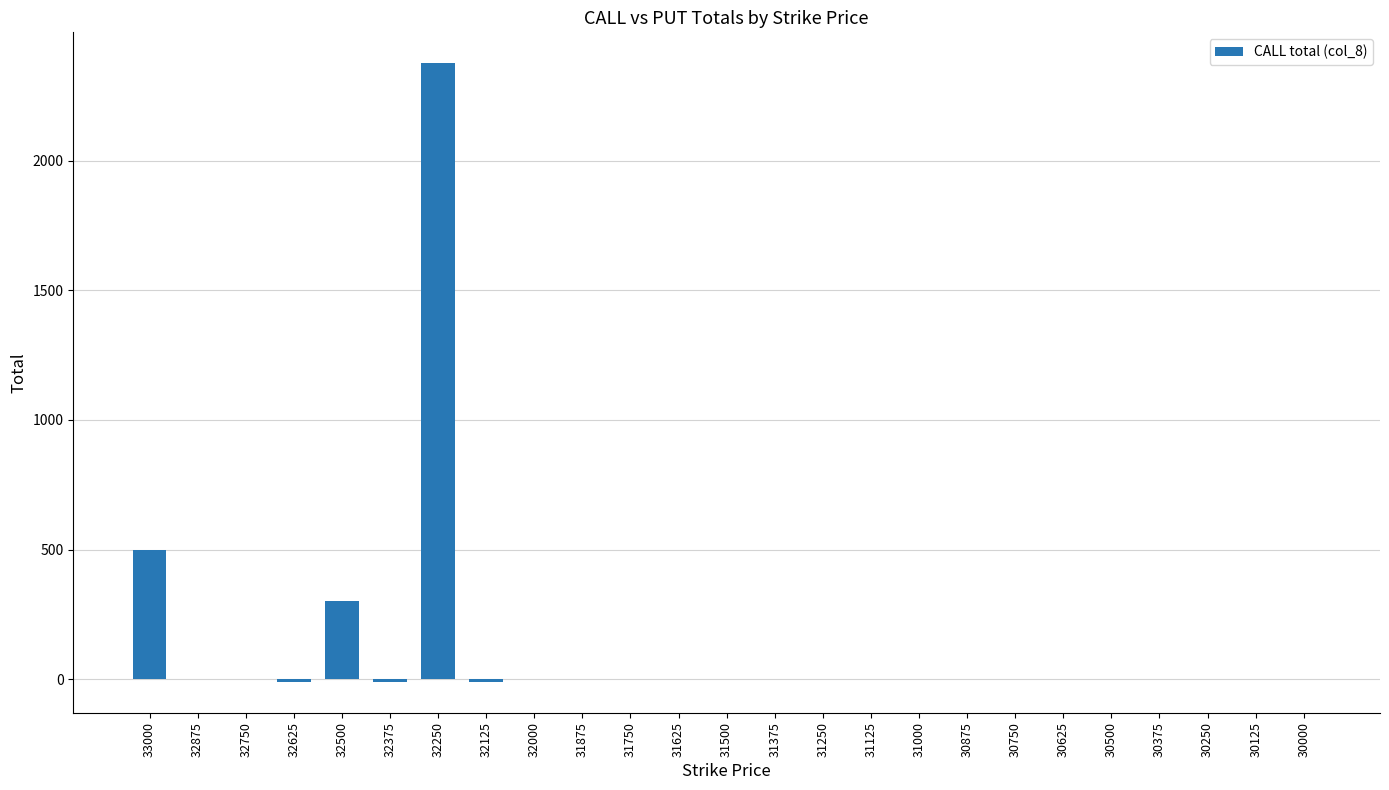

Are the bars horizontal?

No